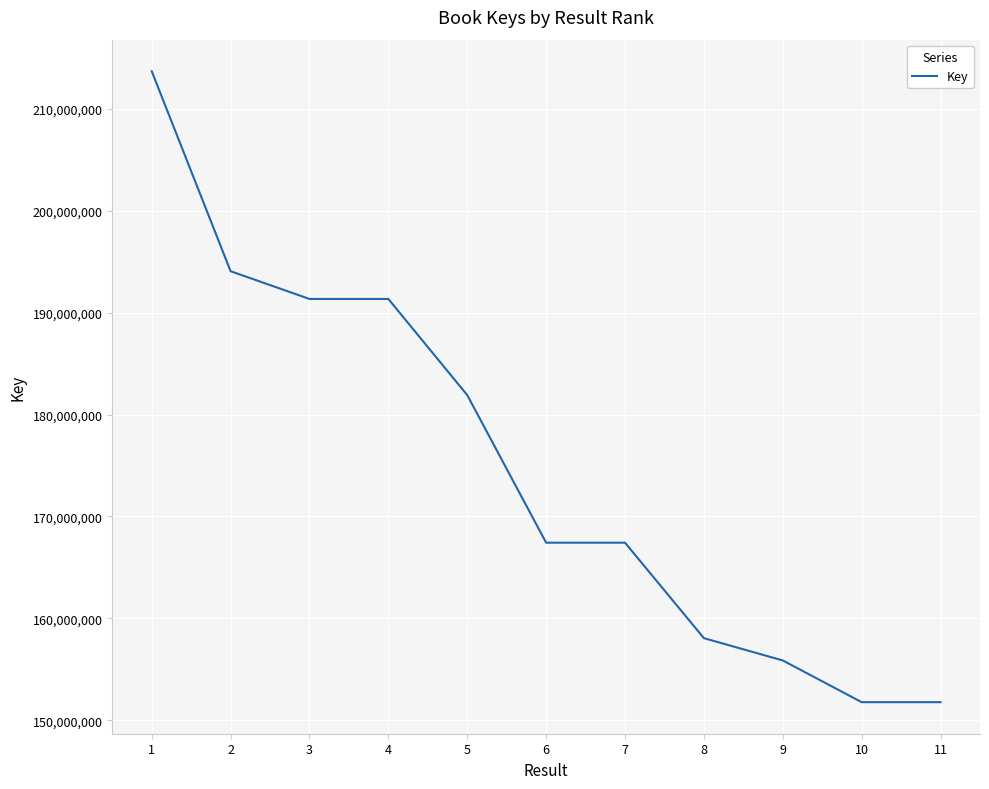

What is the average value?

174968786